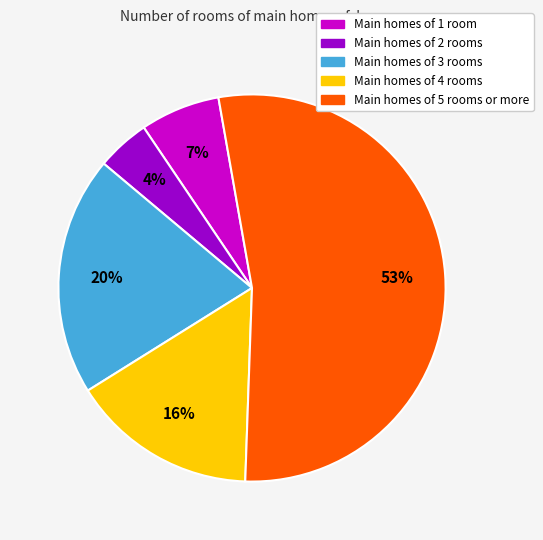

Does any single category account for the majority?

Yes